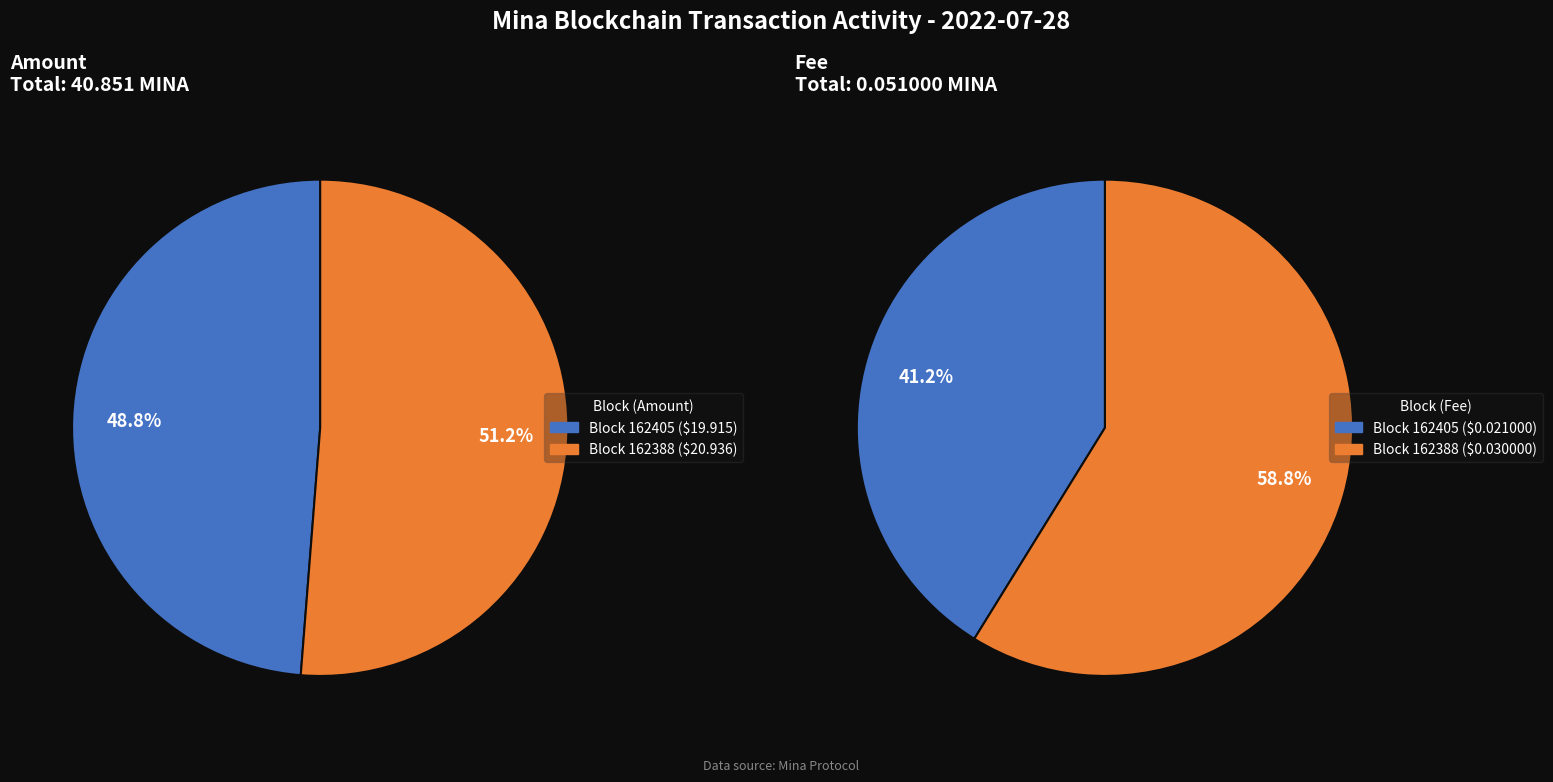

To the nearest percent, what is the difference between the 162405 and 162388 slice percentages?

2%